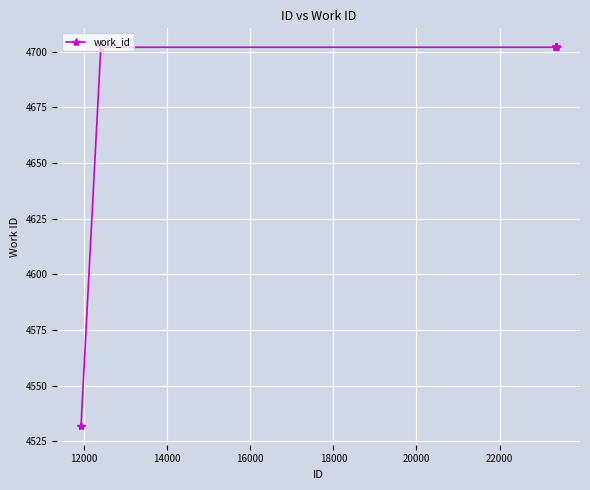

What is the minimum value shown in the chart?

4532